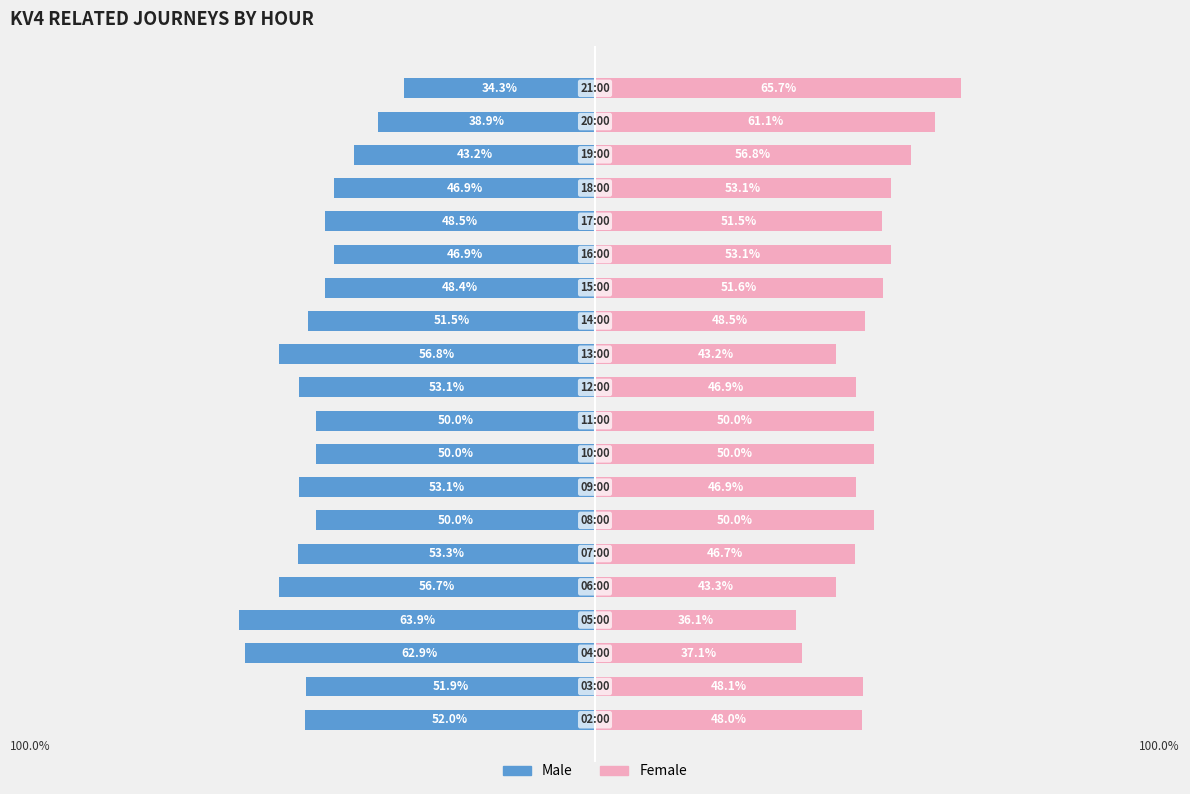

How many values in the Male series are below -50?

10